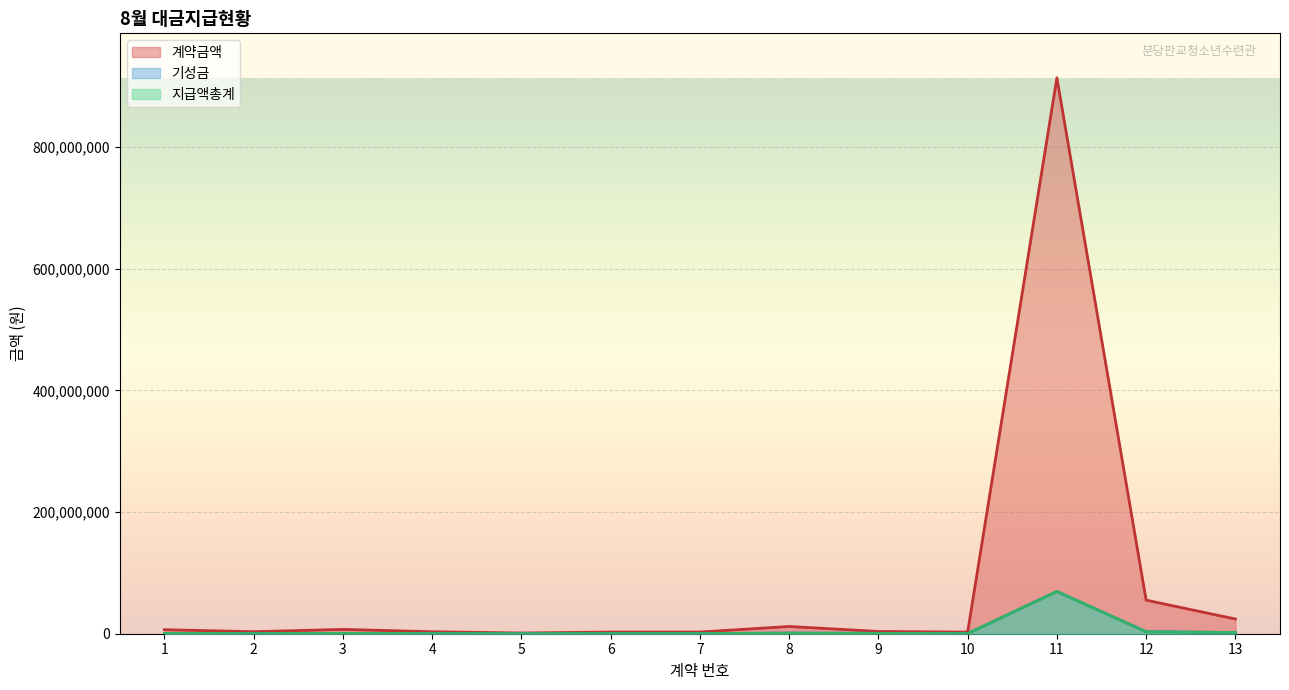

Which category has the highest value across all series?

11